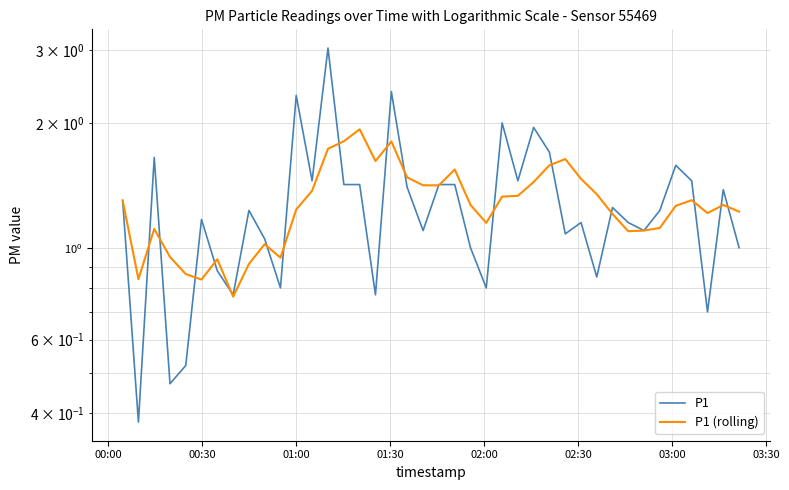

Which series has the largest total across all categories?

P1